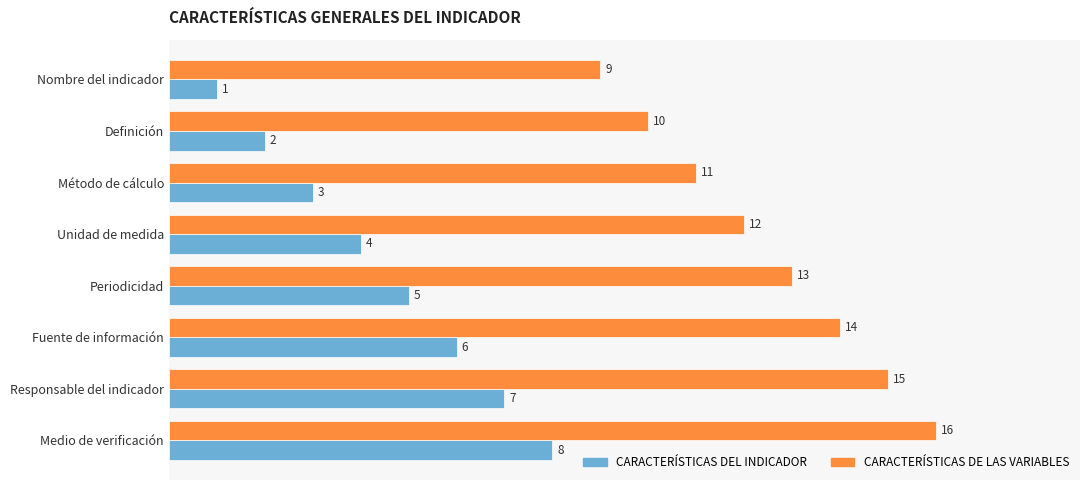

What is the difference between the highest and lowest values at Unidad de medida?

8